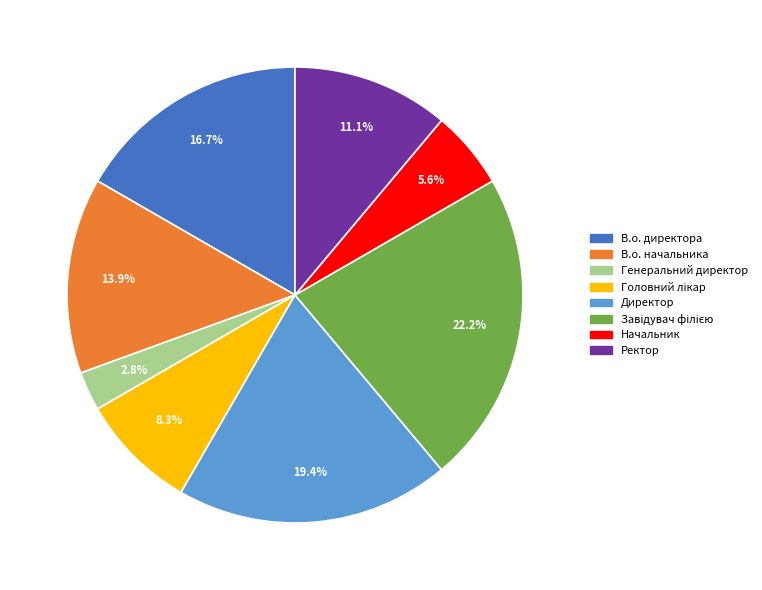

Count the number of slices in the pie.

8